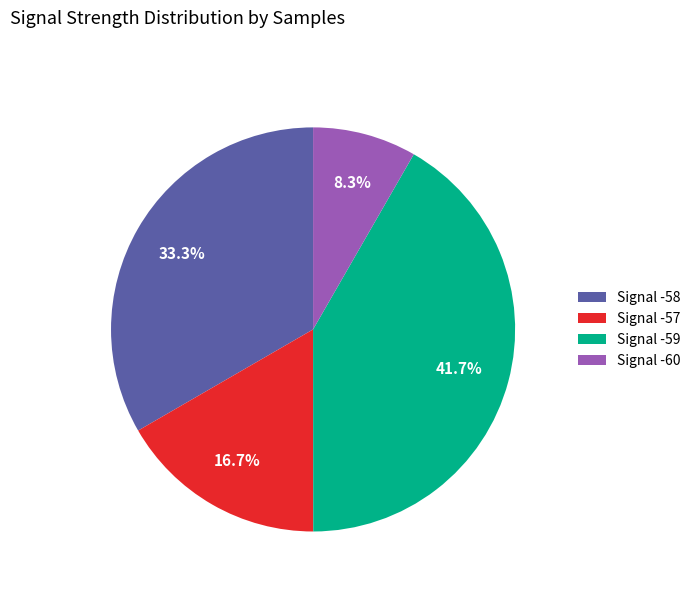

How many segments does this pie chart have?

4